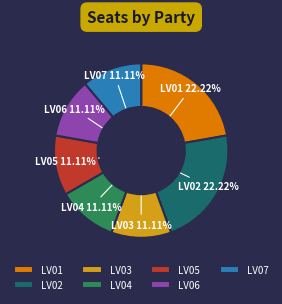

Approximately how many times larger is the value at LV05 compared to LV07?

1.0